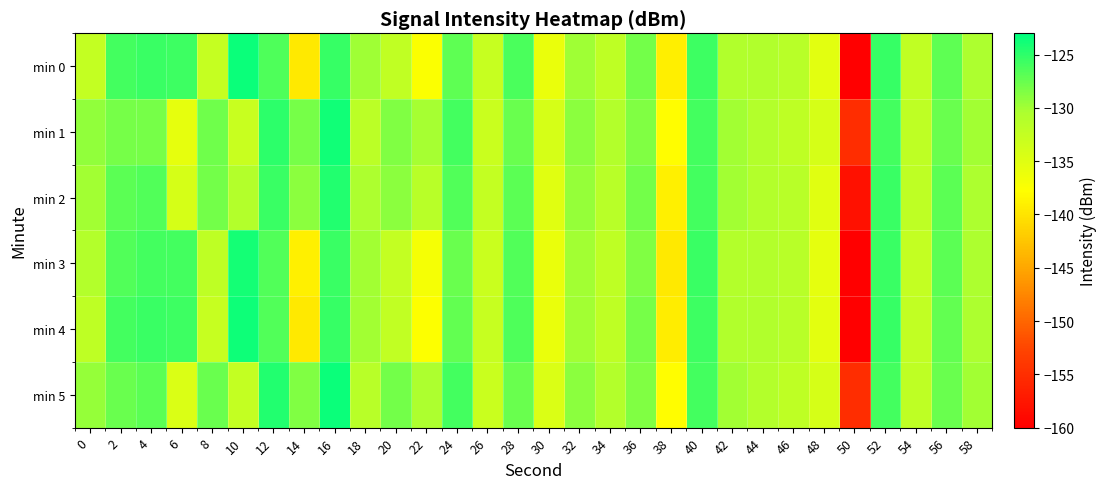

What is the maximum value shown in the chart?

-123.5